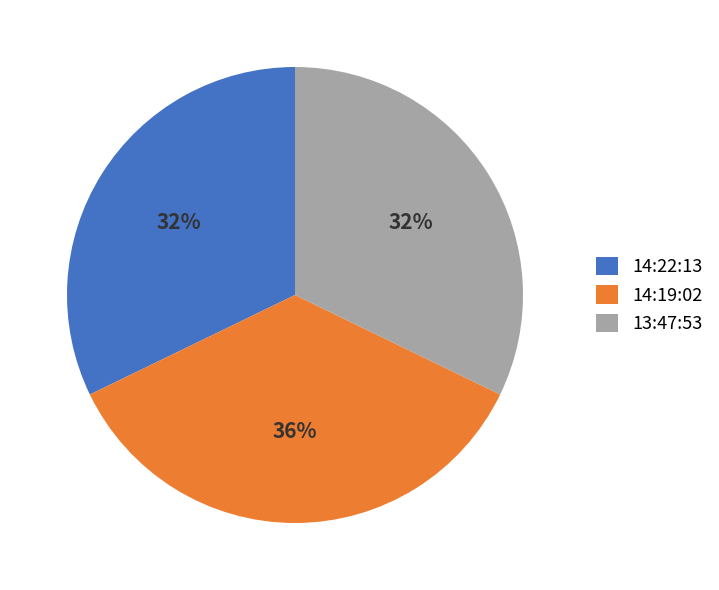

Is the sum of 13:47:53 and 14:22:13 greater than half?

Yes